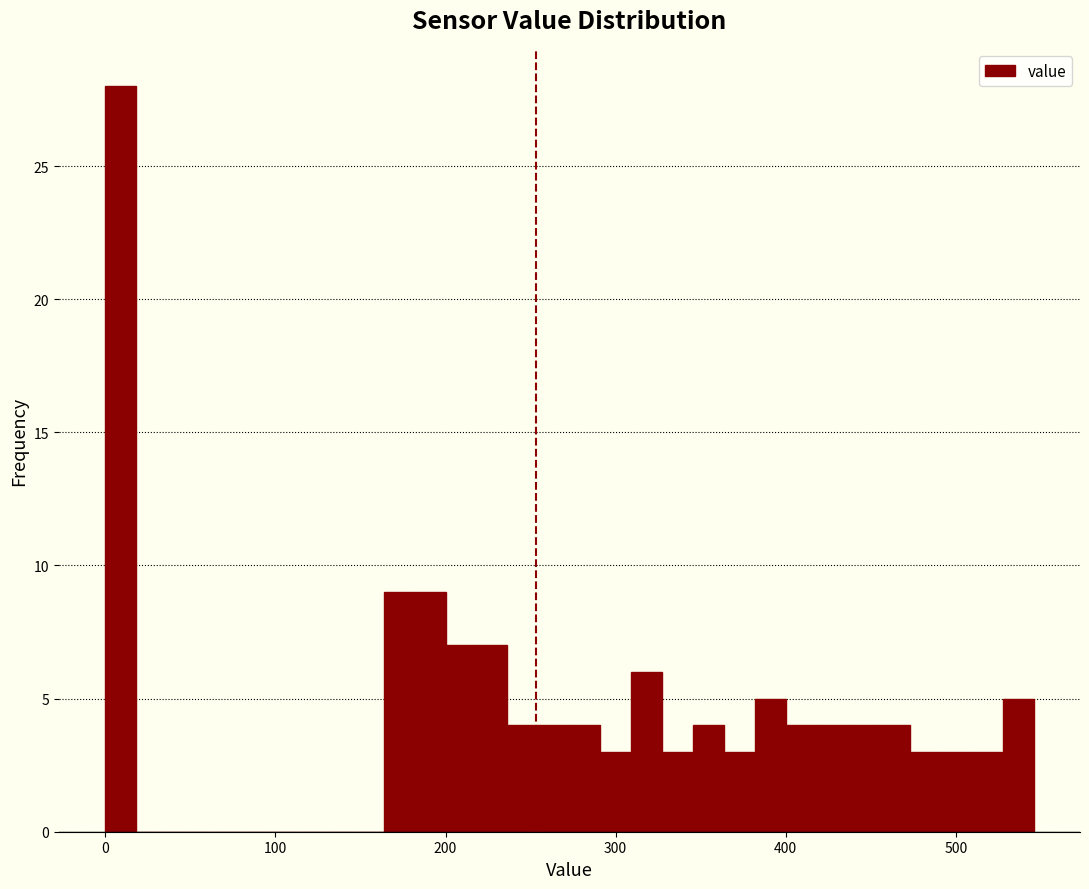

Read against the x-axis, roughly where is the centre of the tallest bar?

10